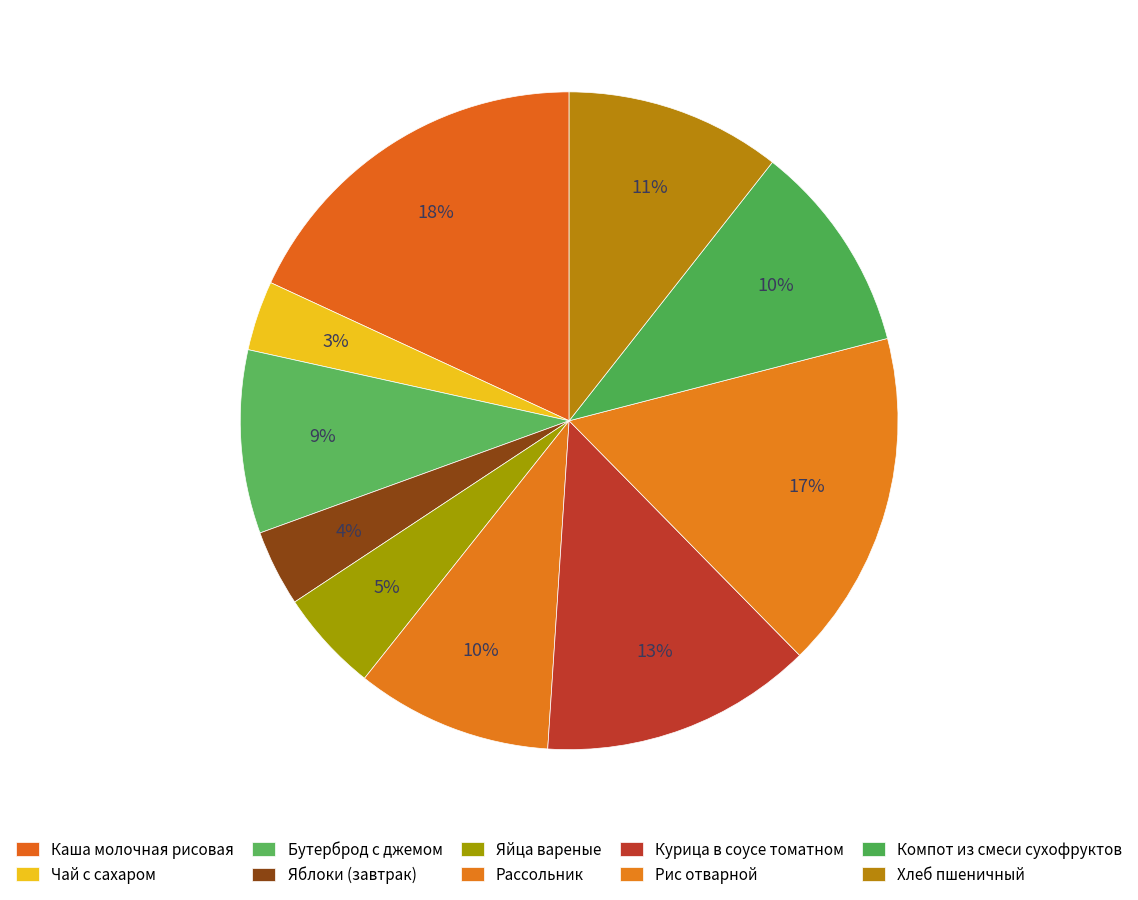

How many segments does this pie chart have?

10